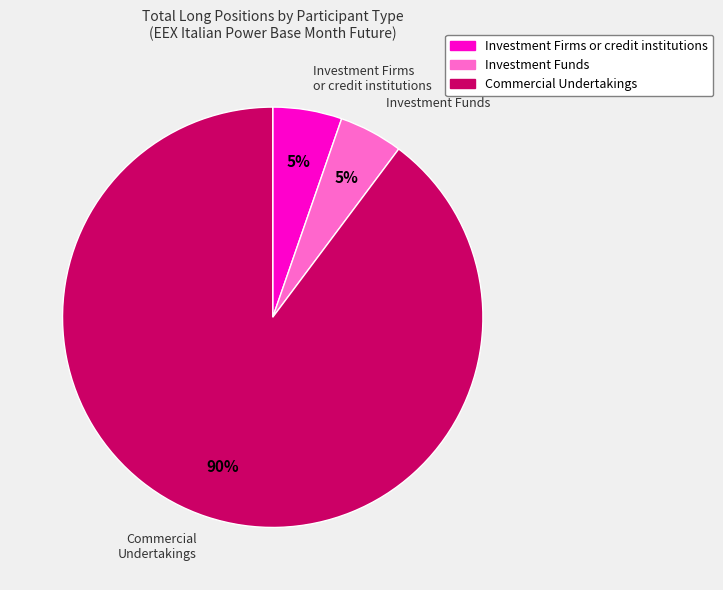

What is the largest slice in the pie chart?

Commercial Undertakings